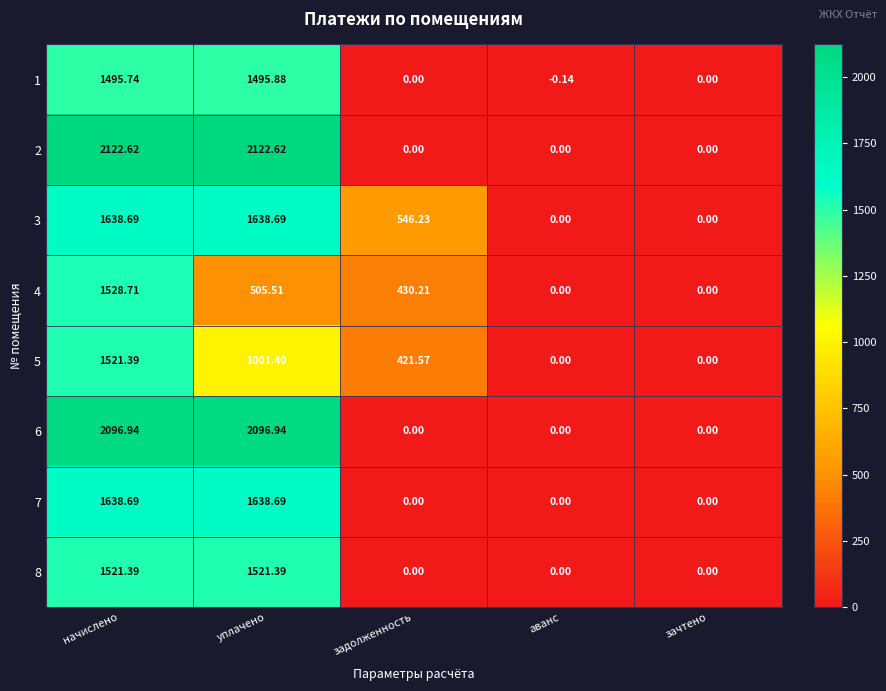

Where does the 1 series first go above 0?

начислено